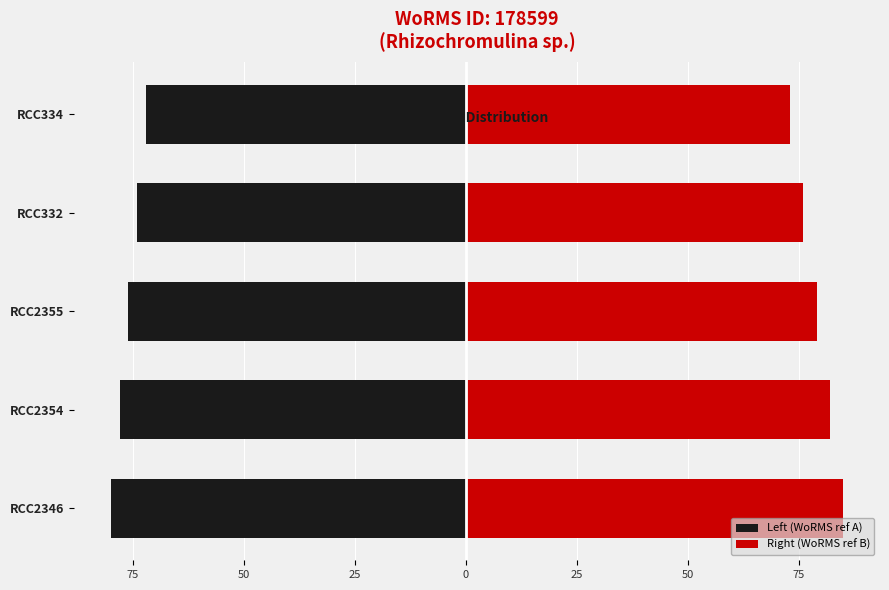

Count the number of categories in the chart.

5